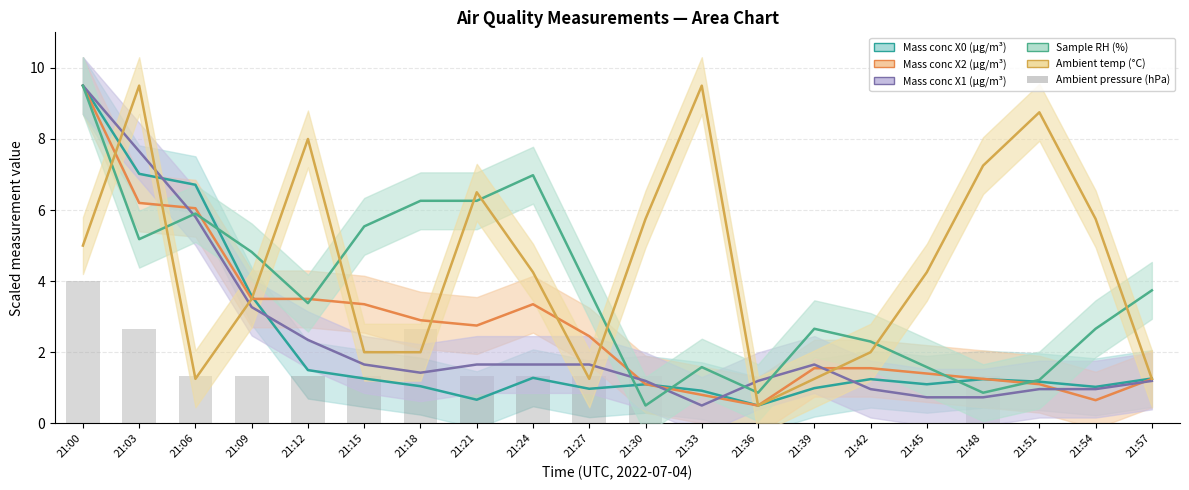

At which category is the sum across all series the highest?

21:00